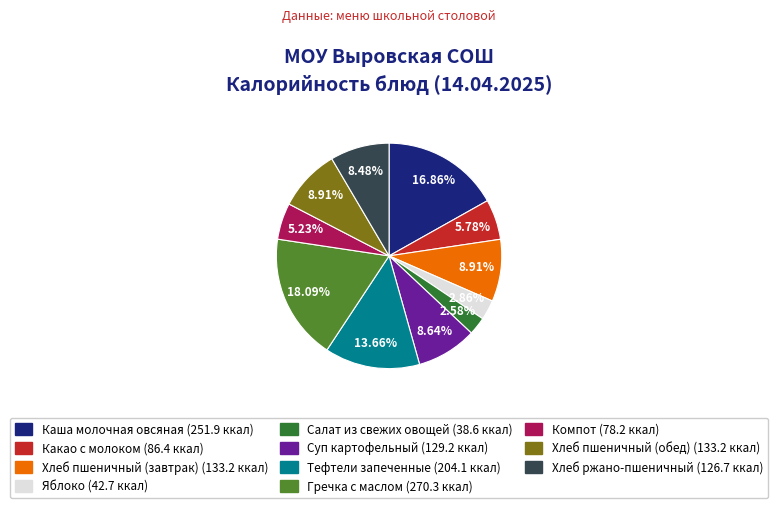

Is it true that Салат из свежих овощей is 3% of the pie?

True